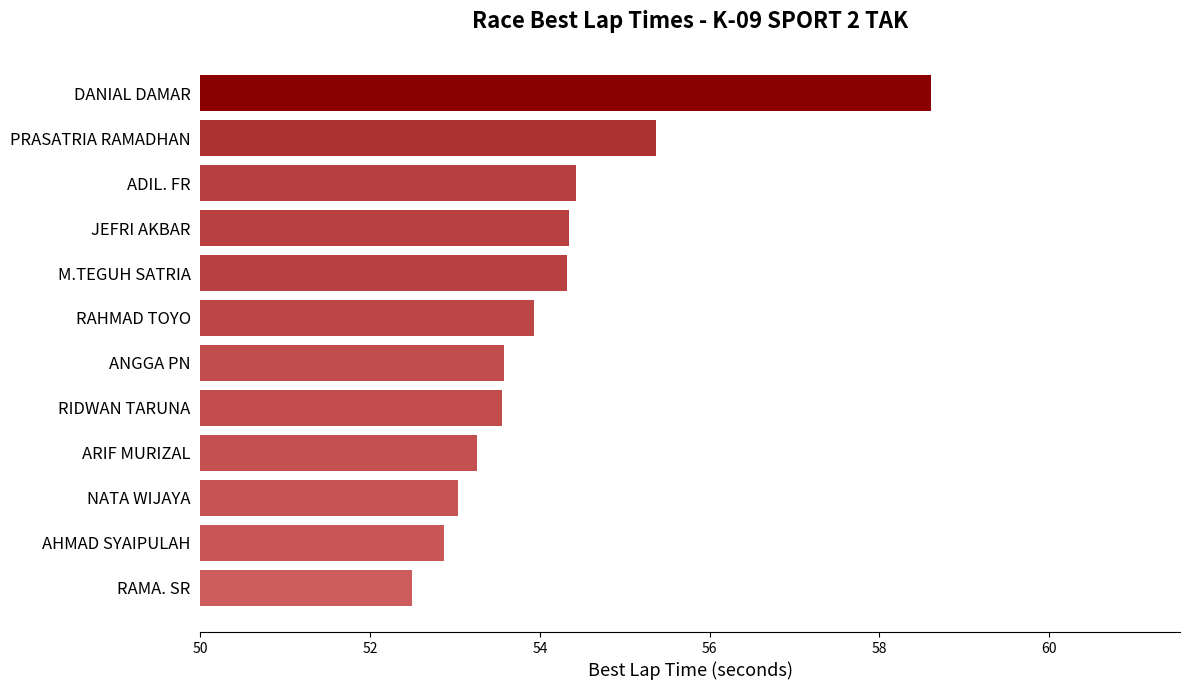

Which category has the highest value across all series?

DANIAL DAMAR